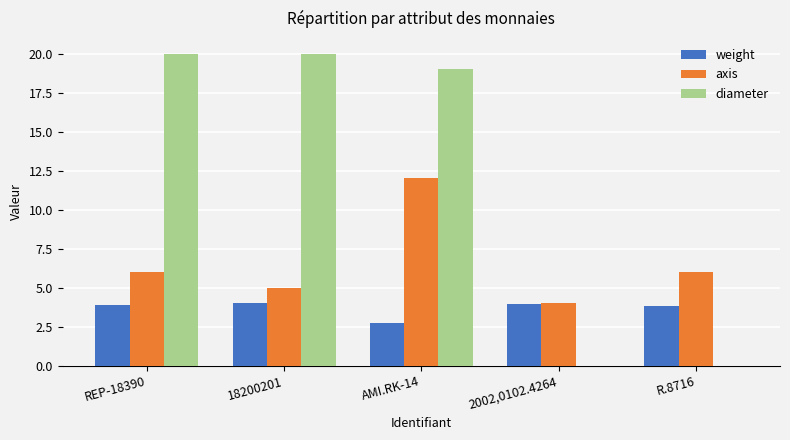

How many groups of bars are there?

5